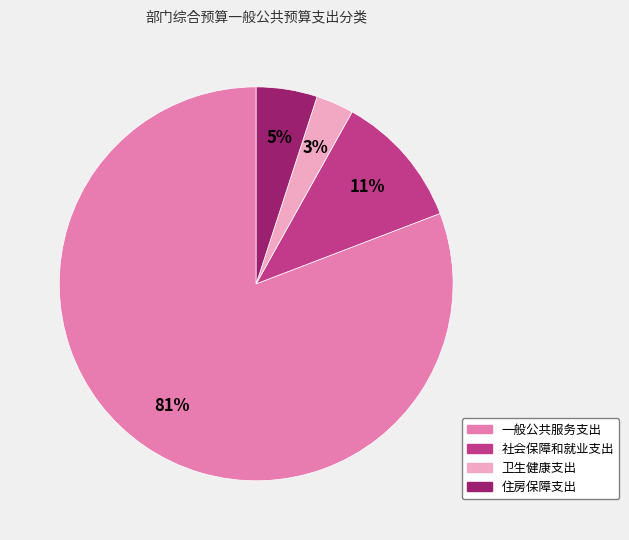

Combined, do 住房保障支出 and 一般公共服务支出 account for over 50%?

Yes